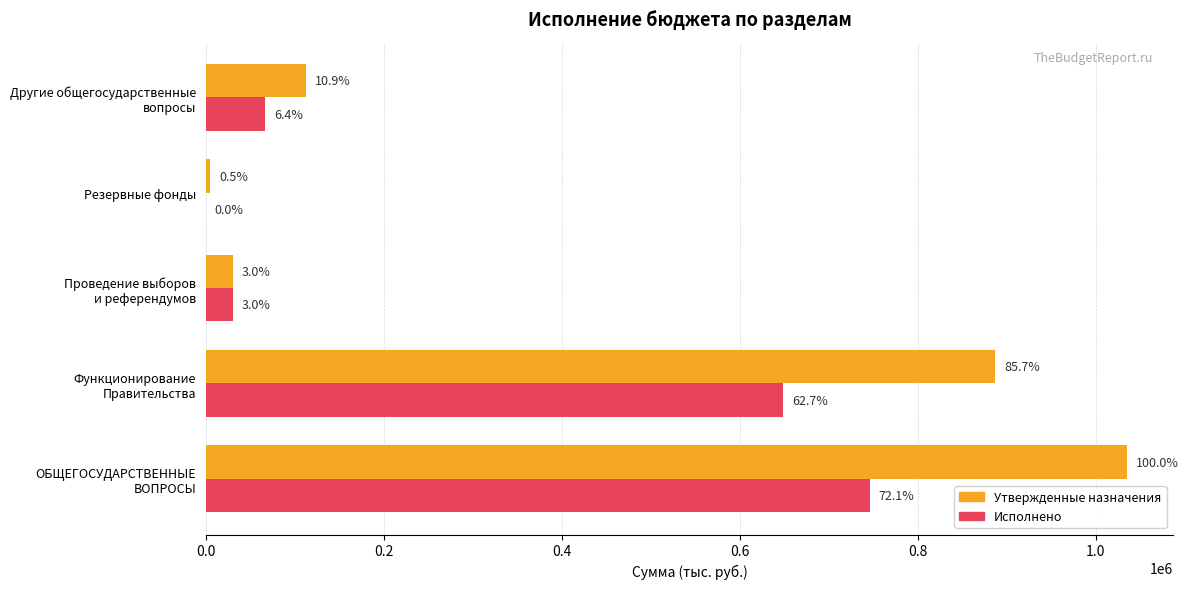

What is the average value of the Утвержденные назначения series?

413979.9